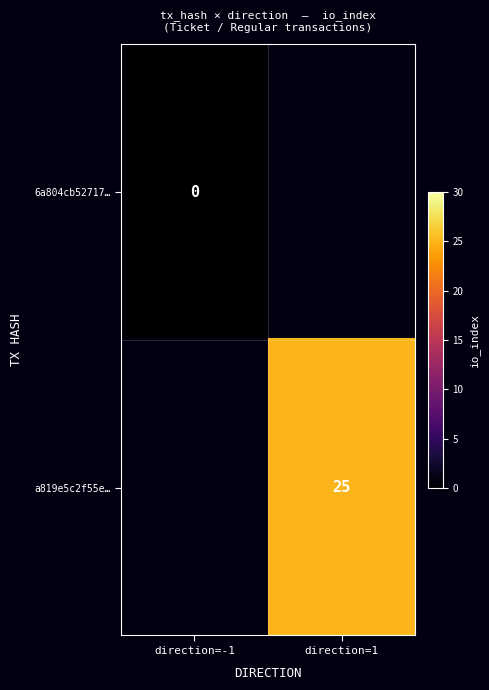

The a819e5c2f55e… series shows 43 at direction=1. True or false?

False